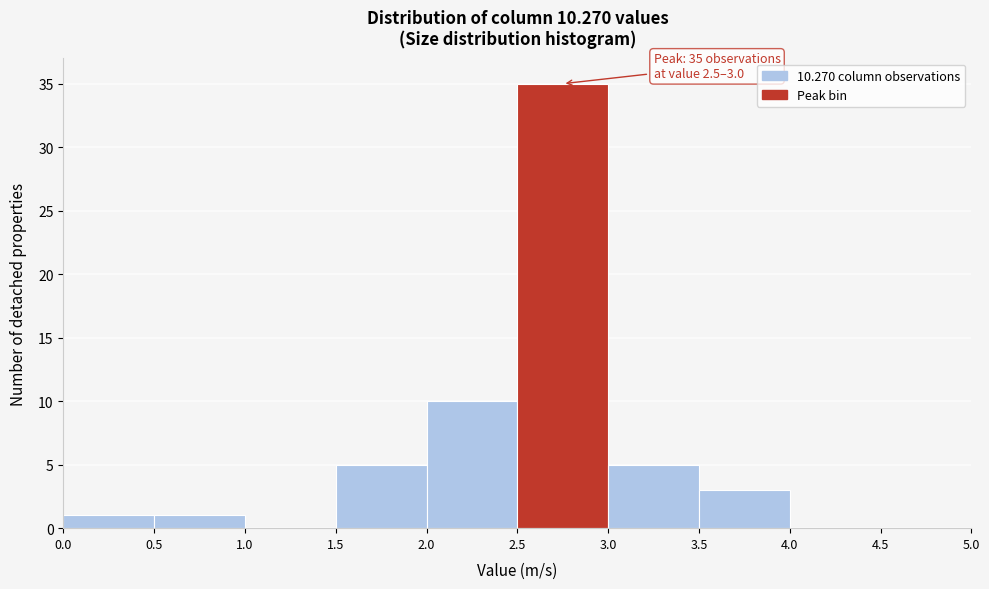

Which range on the x-axis has the tallest bar?

2.5 to 3.0